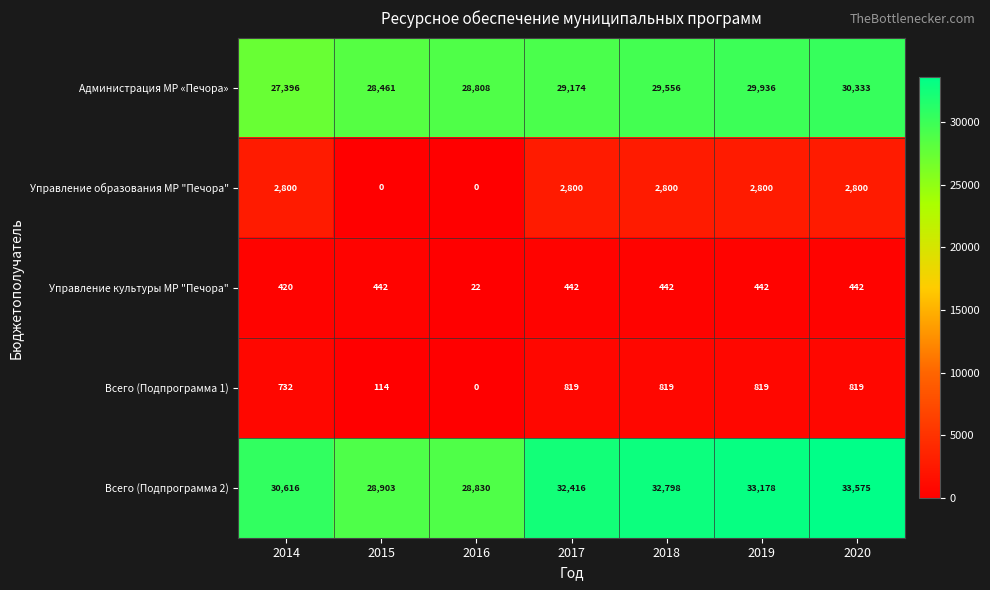

At which category is the sum across all series the highest?

2020